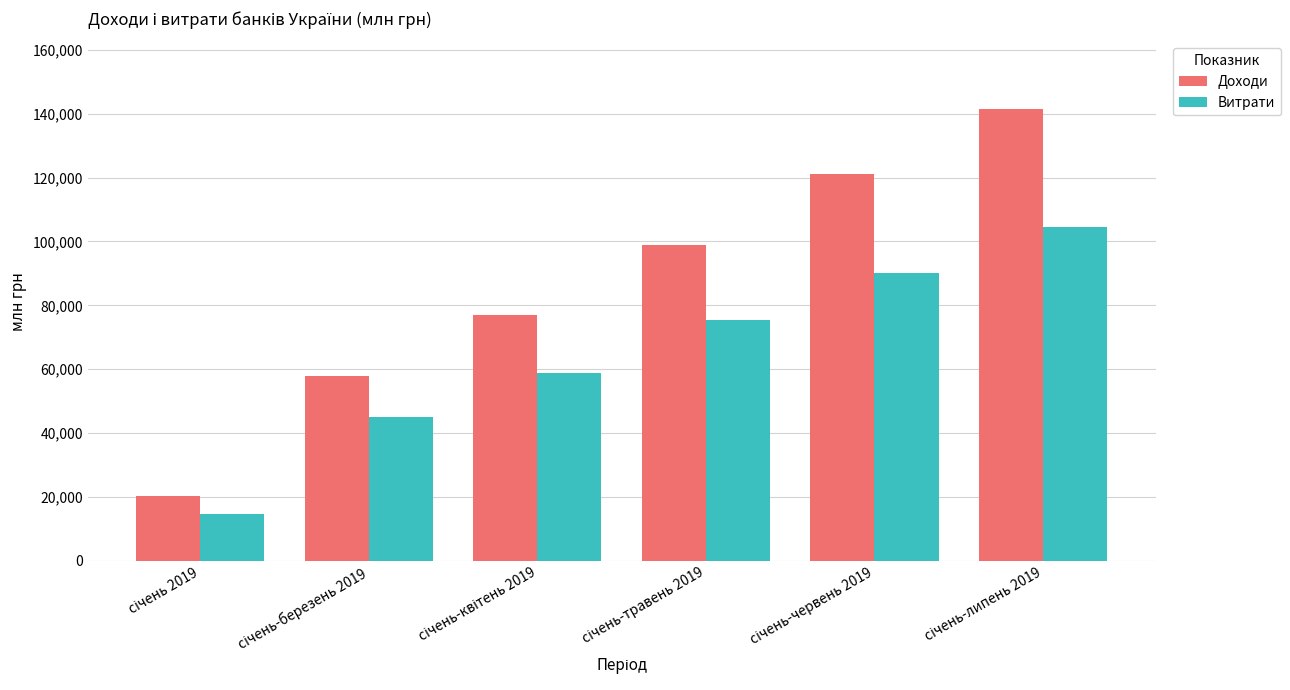

What is the greatest value displayed?

141401